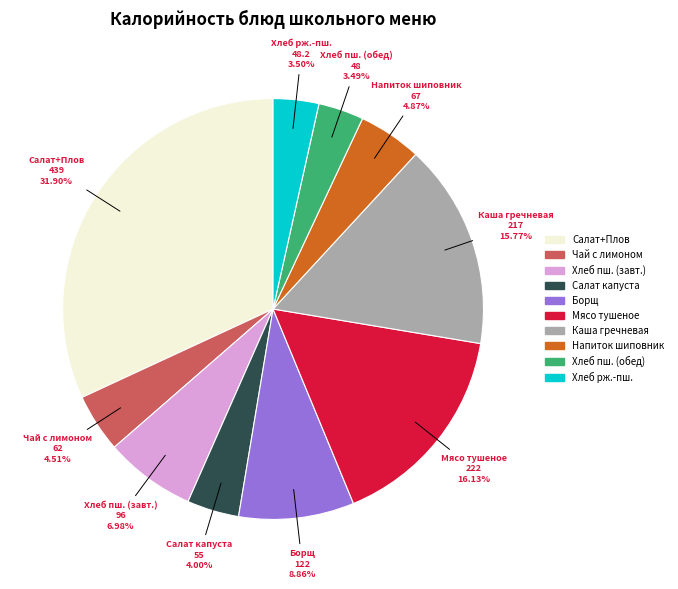

How many segments does this pie chart have?

10